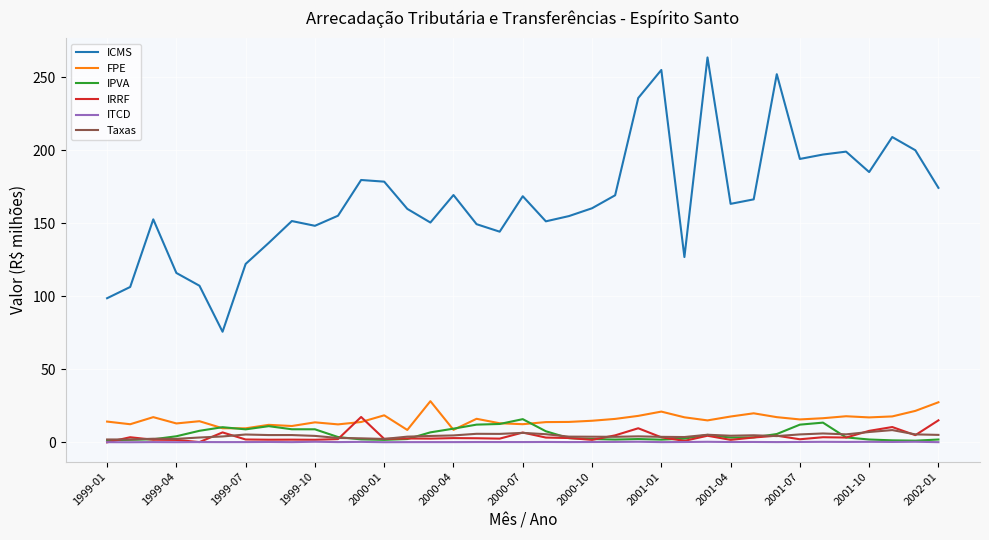

Which series has the largest range (max minus min)?

ICMS